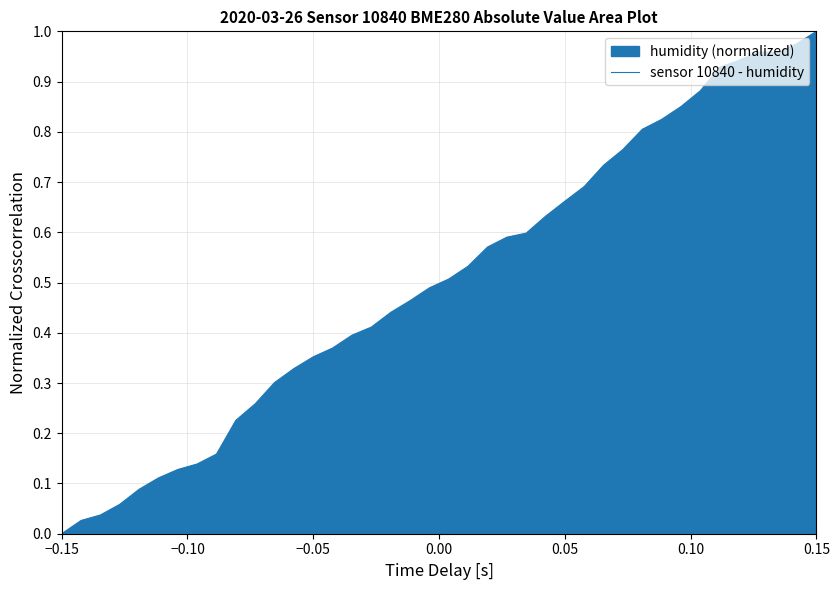

What is the difference between the maximum and minimum values?

1.0